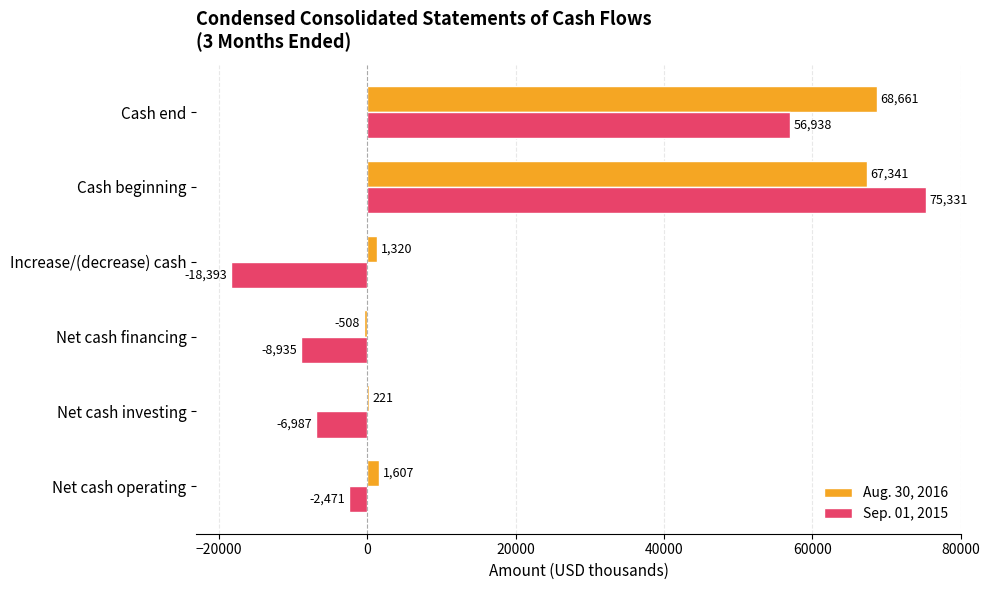

Read the Aug. 30, 2016 value at Cash end, to the nearest 50.

68650